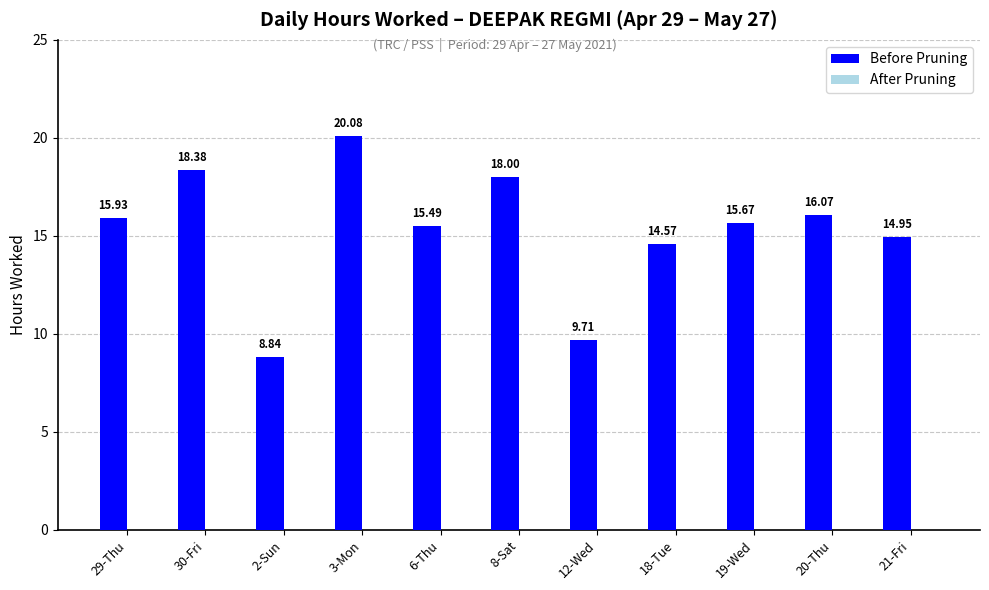

What is the change in value from 29-Thu to 12-Wed?

-6.2